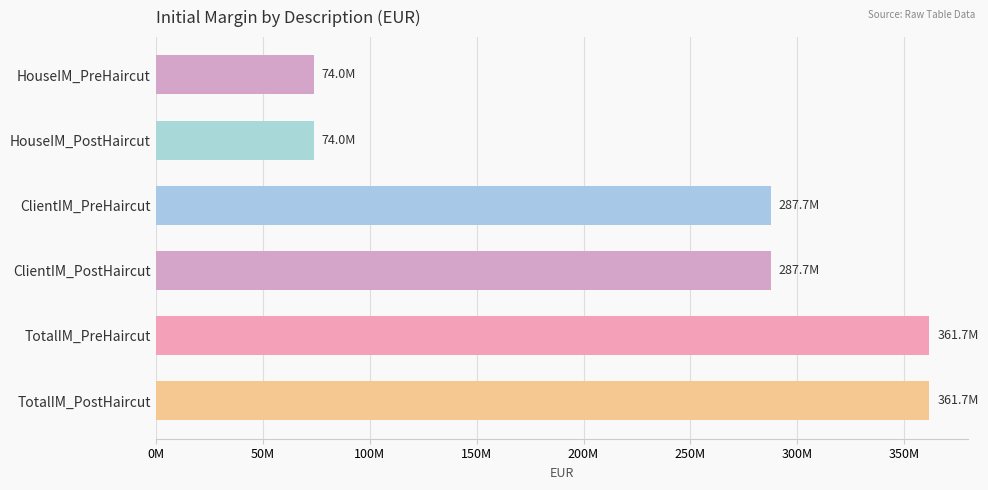

What is the change in value from ClientIM_PreHaircut to TotalIM_PostHaircut?

+74016087.2